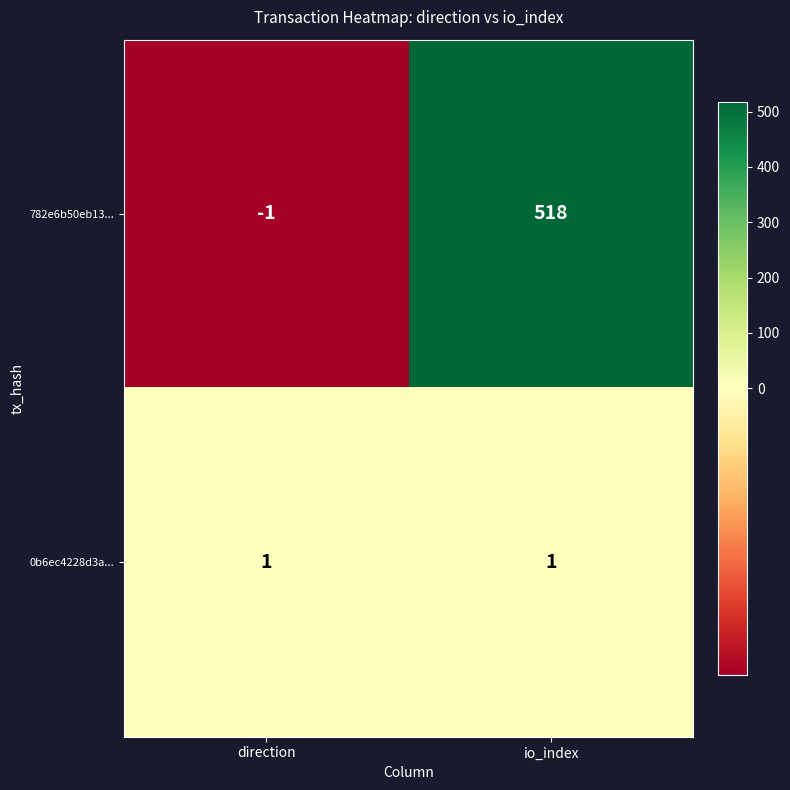

What is the sum of all 782e6b50eb13... values?

517